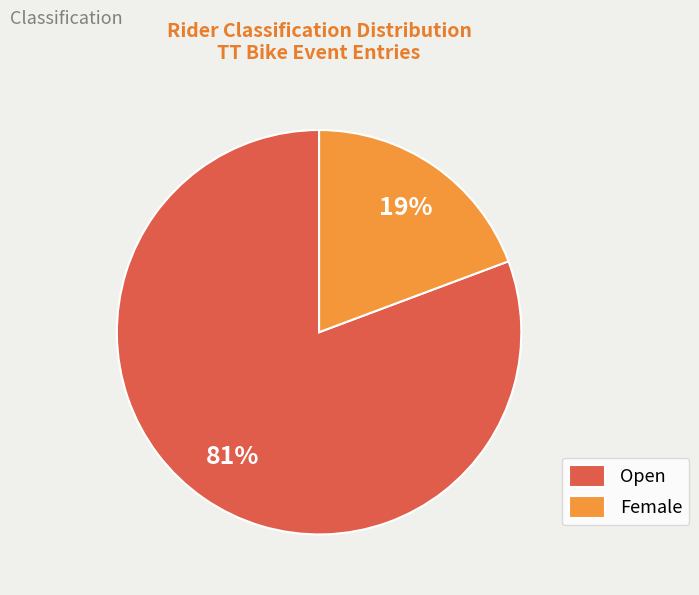

Count the number of slices in the pie.

2